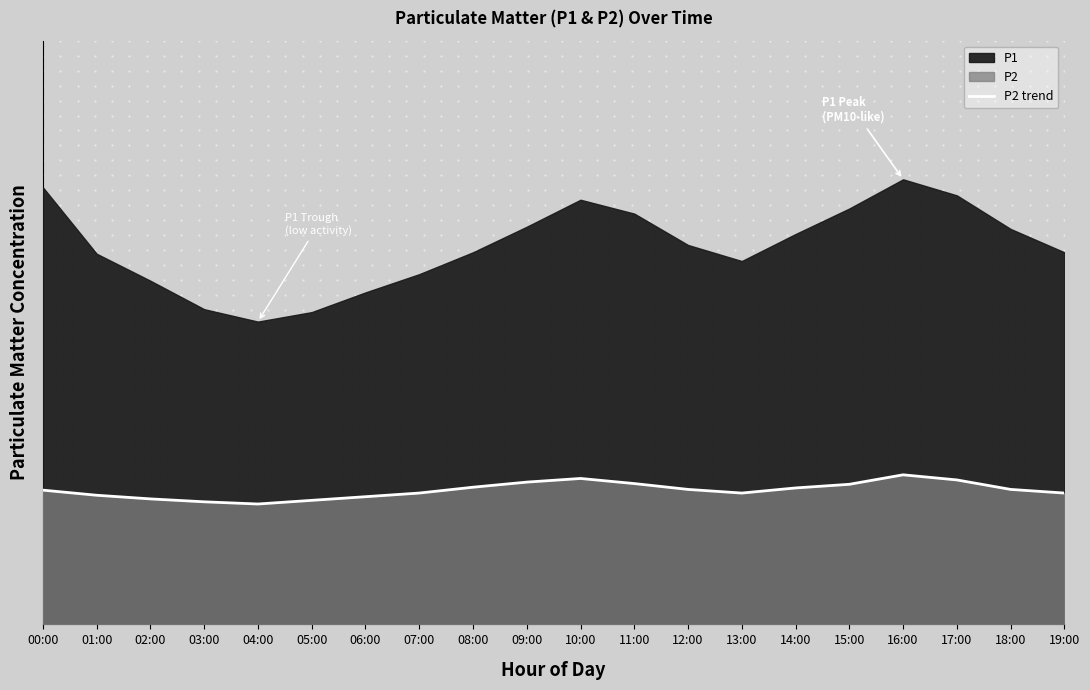

How many points are higher than both their immediate neighbors (excluding endpoints)?

2